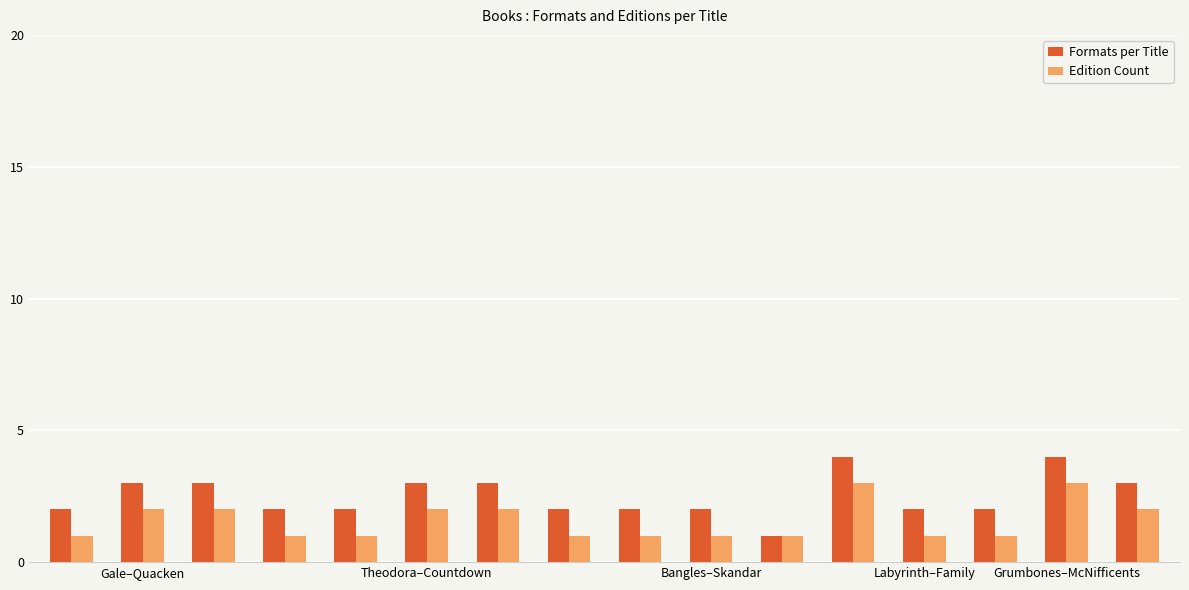

What is the highest value of the Edition Count series?

3